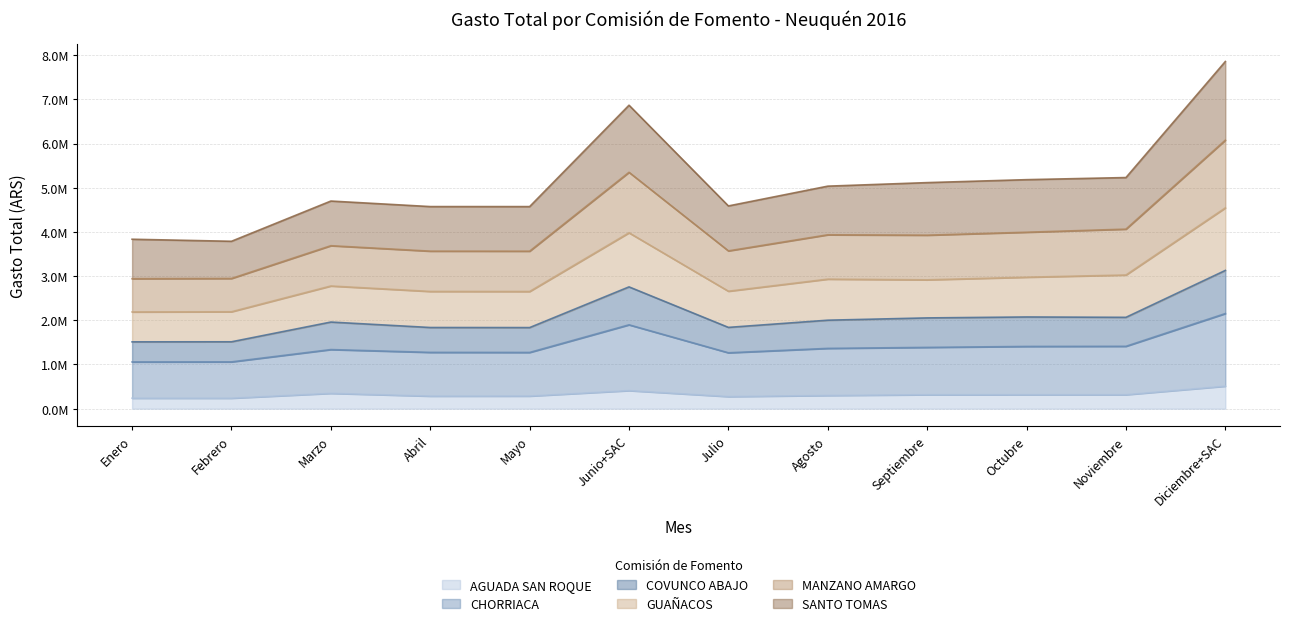

How many values in the MANZANO AMARGO series exceed 5035497?

6